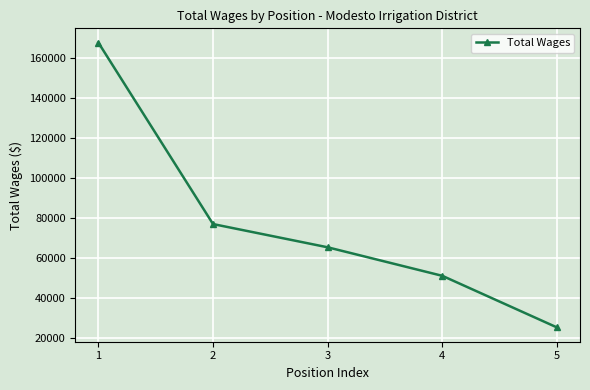

Which category has the highest value across all series?

1